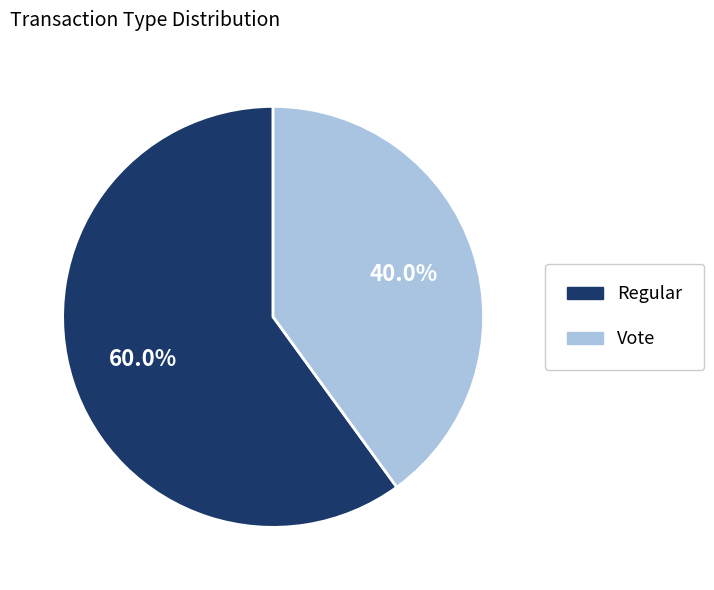

Does Regular account for over 50% of the chart?

Yes